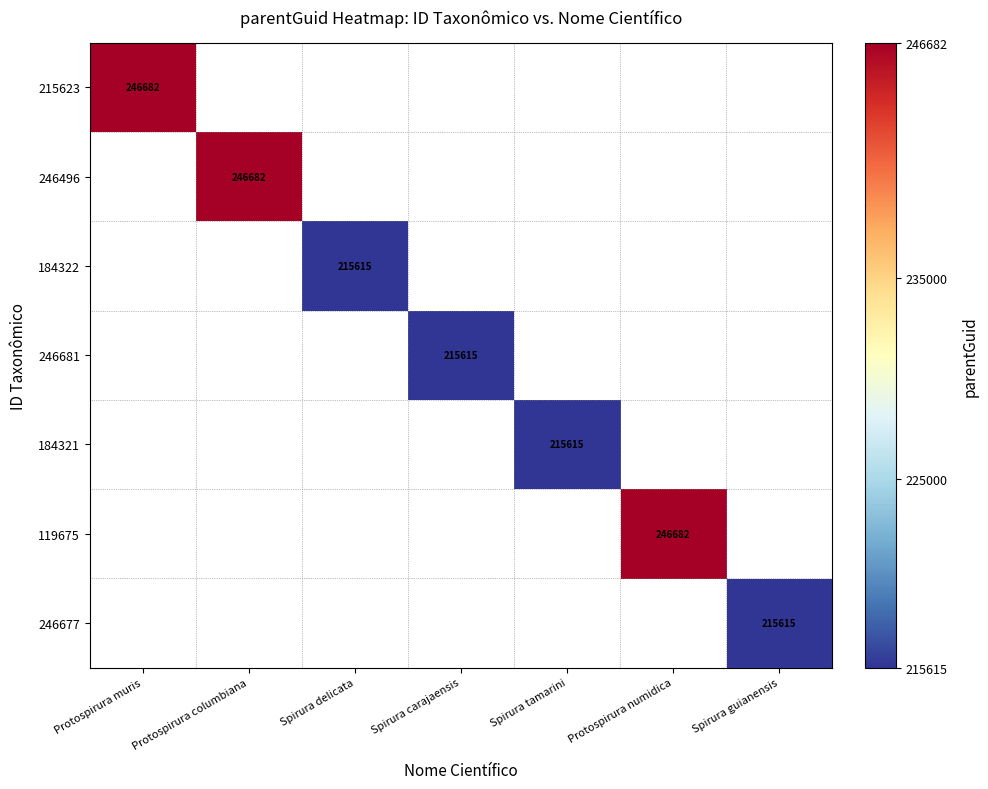

What is the average value of the 215623 series?

35240